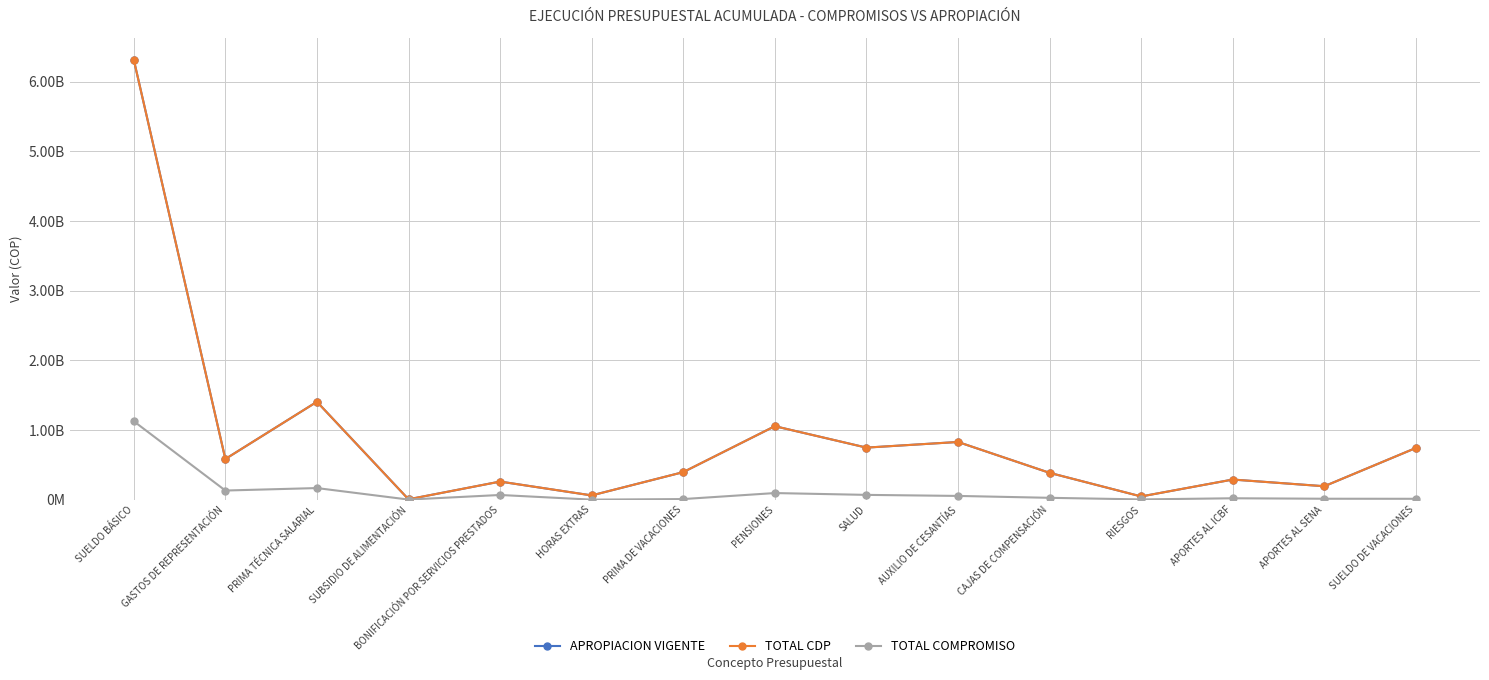

What is the maximum value shown in the chart?

6316573000.0